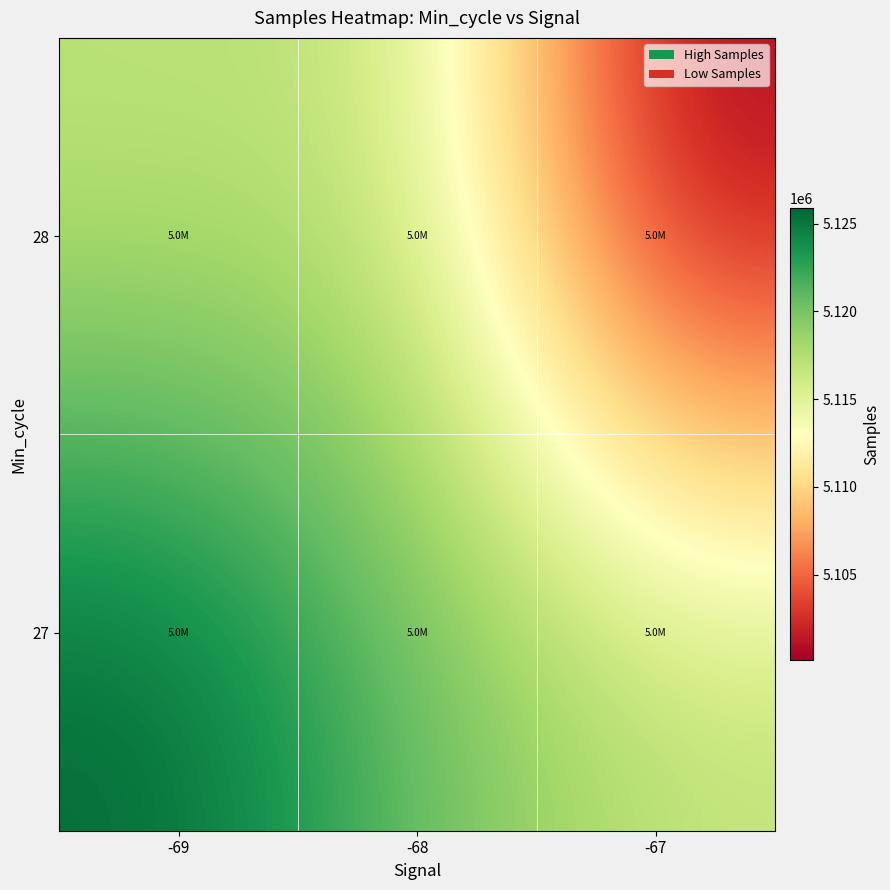

At how many categories does at least one series exceed 5102905?

3